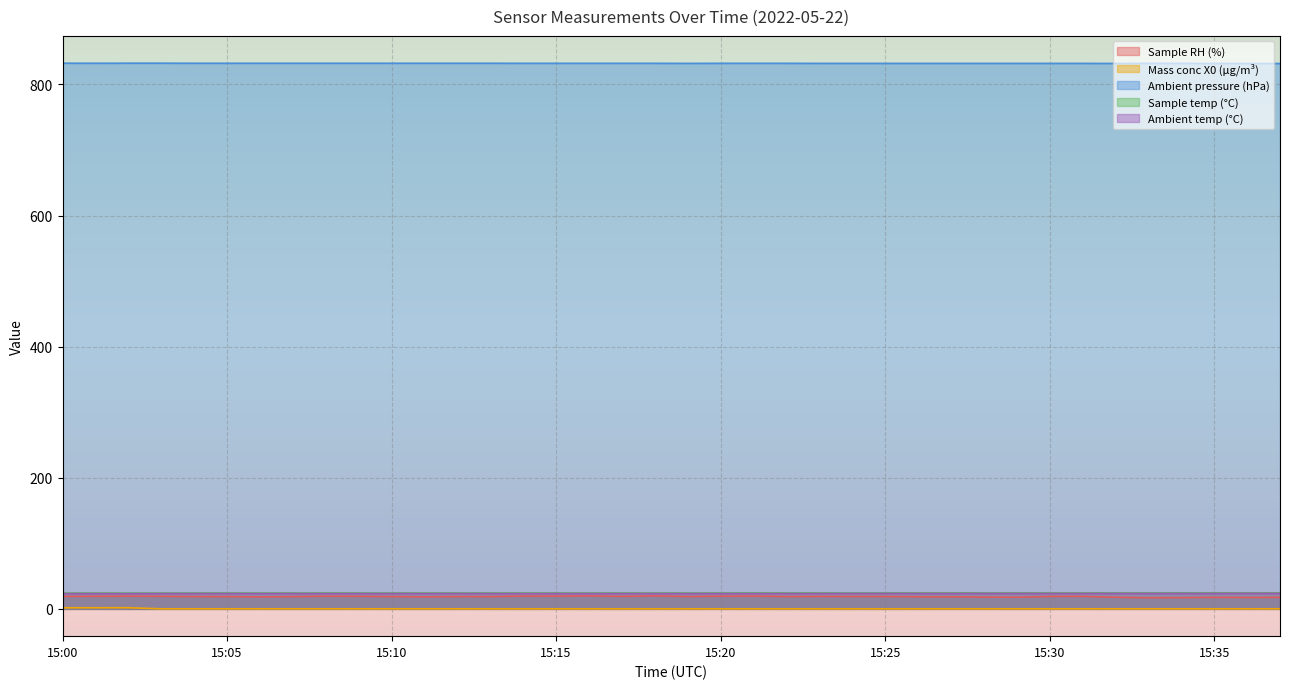

Reading right to left, what are all the values shown in this chart?

Sample RH (%): 17.6	17.4	17.6	17.2	17.0	17.7	19.1	19.0	17.7	18.0	18.5	18.5	18.9	18.9	19.0	18.8	19.5	19.3	18.8	19.8	19.0	19.8	19.4	19.5	18.7	18.8	18.4	18.8	19.1	19.3	18.7	18.3	18.7	18.8	19.1	19.4	19.1	19.0
Mass conc X0 (μg/m³): 0.1	0.1	0.1	0.1	0.1	0.1	0.1	0.1	0.0	0.0	0.0	0.0	0.0	0.0	0.0	0.0	0.0	0.0	0.0	0.0	0.0	0.0	0.0	0.0	0.0	0.1	0.1	0.1	0.1	0.1	0.1	0.1	0.1	0.1	0.1	1.8	1.7	1.7
Ambient pressure (hPa): 831.9	832.0	832.0	832.1	832.1	832.0	832.1	832.1	832.1	832.1	832.1	832.1	832.1	832.1	832.1	832.2	832.2	832.2	832.1	832.2	832.2	832.2	832.2	832.2	832.3	832.3	832.3	832.3	832.3	832.3	832.3	832.3	832.3	832.3	832.4	832.4	832.3	832.4
Sample temp (°C): 24.4	24.4	24.4	24.4	24.3	24.3	24.3	24.3	24.3	24.3	24.3	24.3	24.3	24.3	24.3	24.3	24.3	24.2	24.2	24.2	24.2	24.2	24.2	24.2	24.2	24.2	24.2	24.2	24.2	24.2	24.2	24.2	24.2	24.2	24.1	24.1	24.1	24.1
Ambient temp (°C): 23.6	23.6	23.5	23.5	23.5	23.5	23.5	23.5	23.5	23.5	23.5	23.5	23.5	23.5	23.4	23.4	23.4	23.4	23.4	23.4	23.4	23.4	23.4	23.4	23.4	23.4	23.4	23.4	23.4	23.4	23.4	23.4	23.4	23.4	23.4	23.3	23.3	23.3